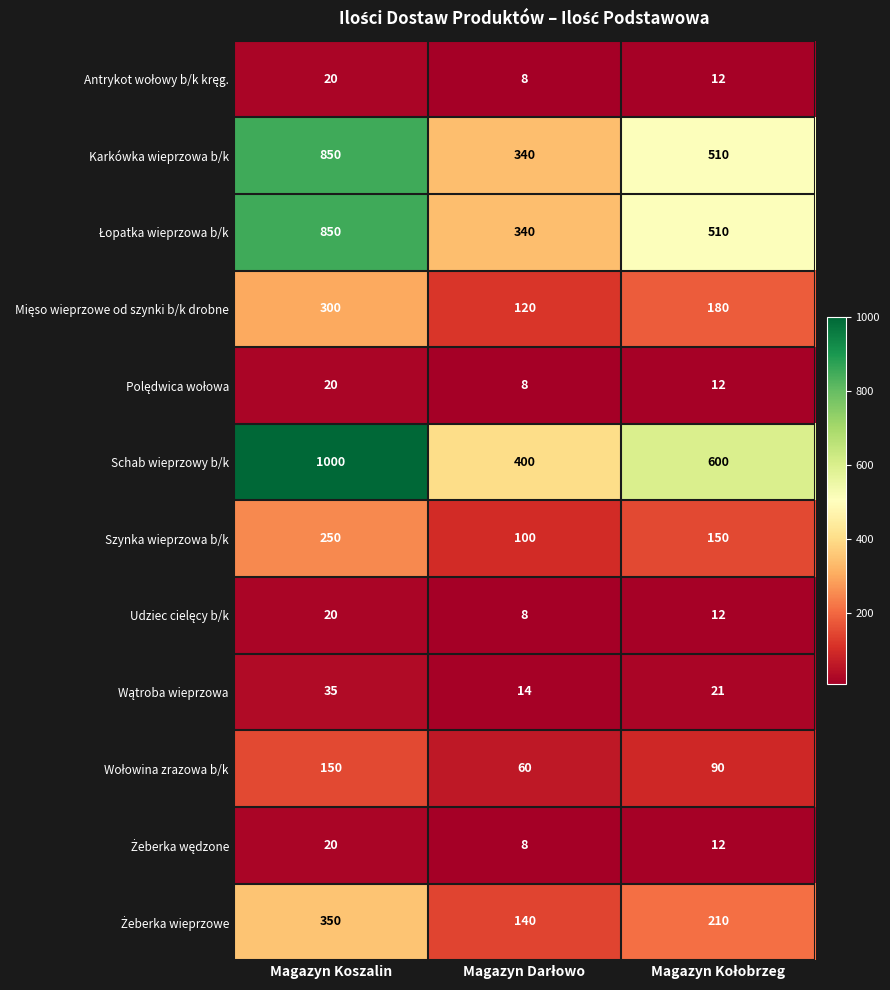

What is the smallest value displayed?

8